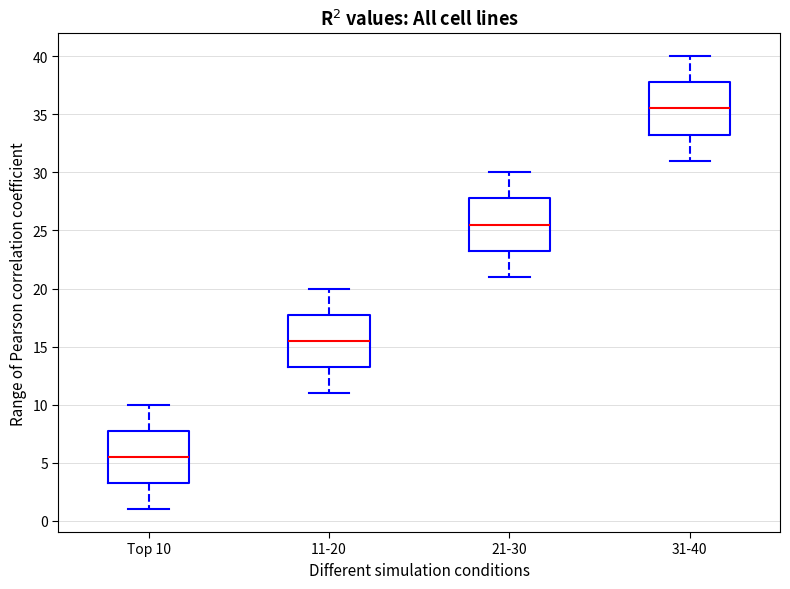

Which box's median line is the lowest?

Top 10